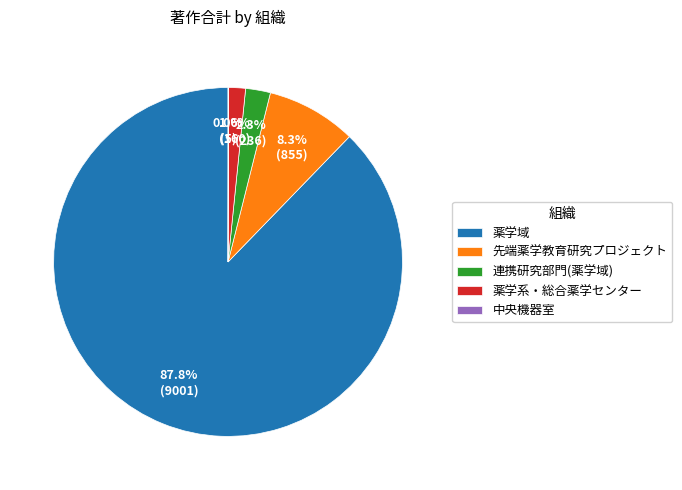

What percentage is NOT represented by 連携研究部門(薬学域)?

97.7%